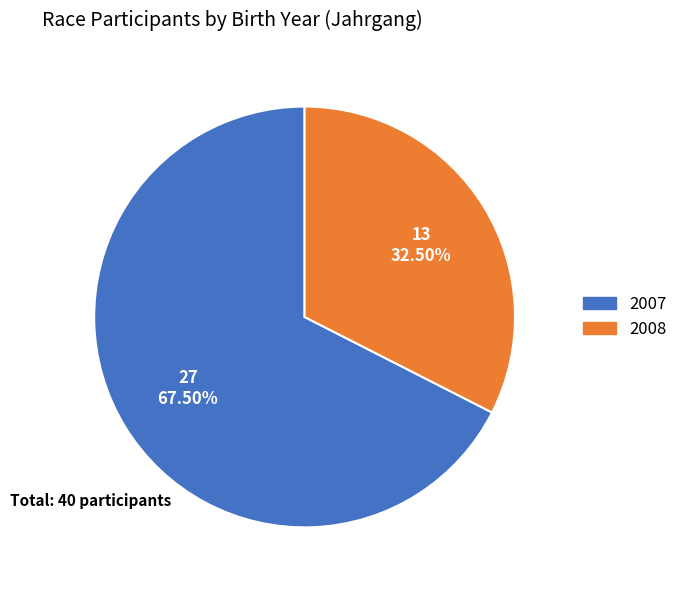

True or false: 2007 accounts for 38% of the total.

False